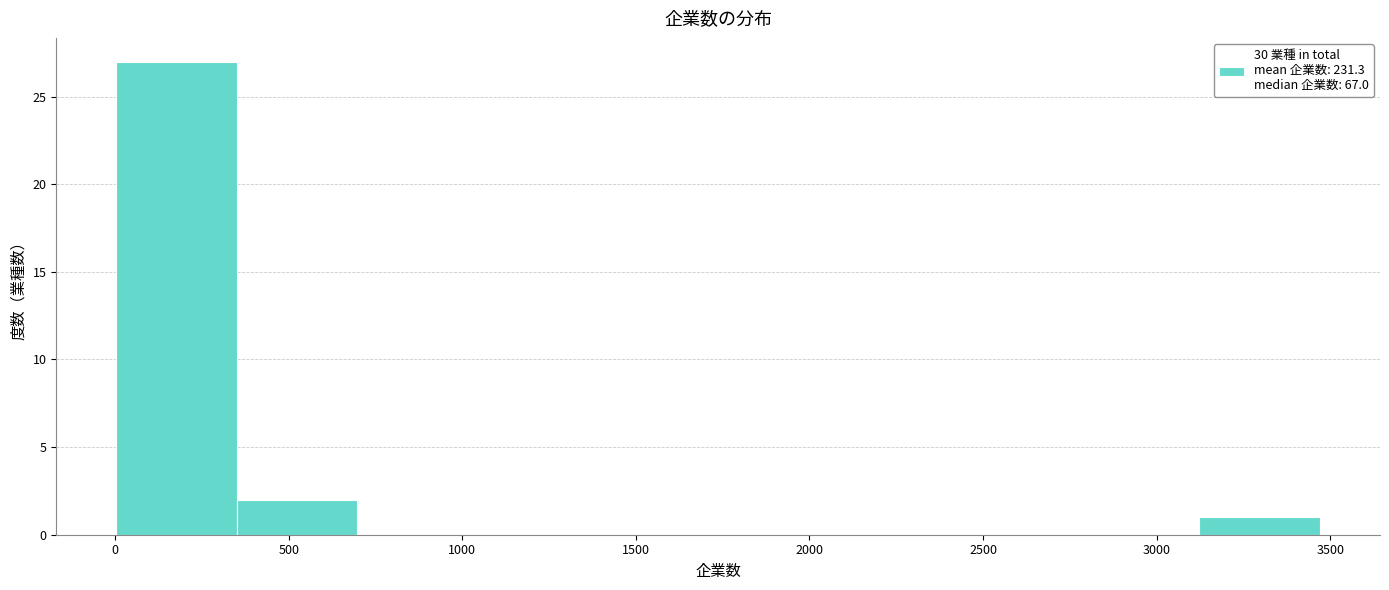

How tall is the bar that spans 350 to 700 on the x-axis? Neither the bar edges nor the heights are printed on the chart, so give them approximately, as read against the axes.

2